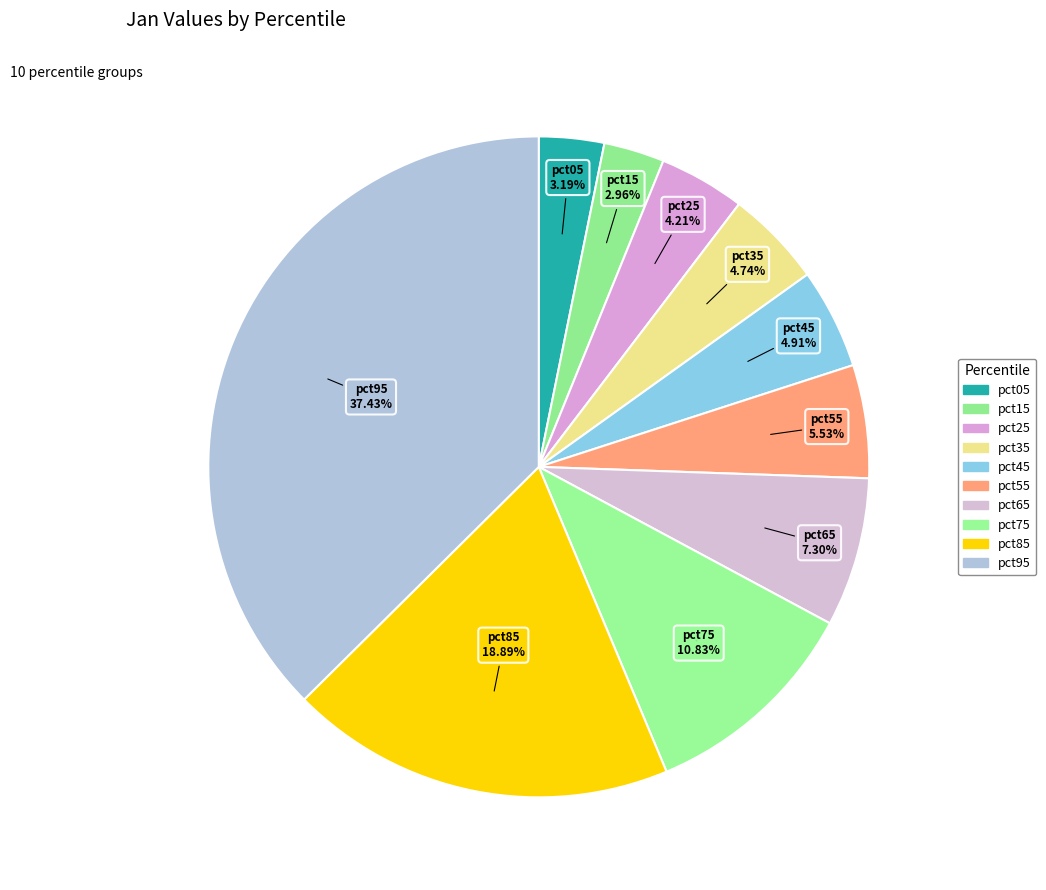

Count the number of slices in the pie.

10